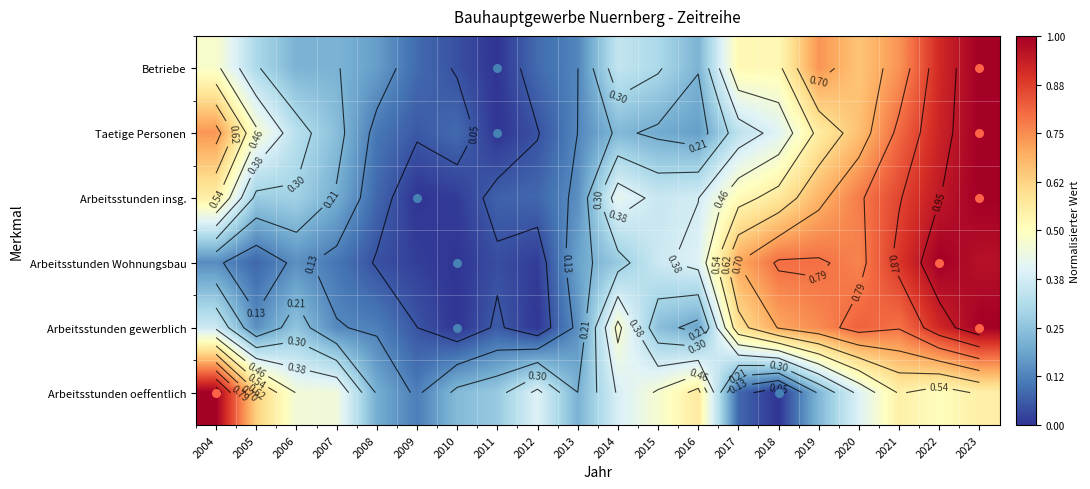

What is the total value across all series at 2015?

1.9